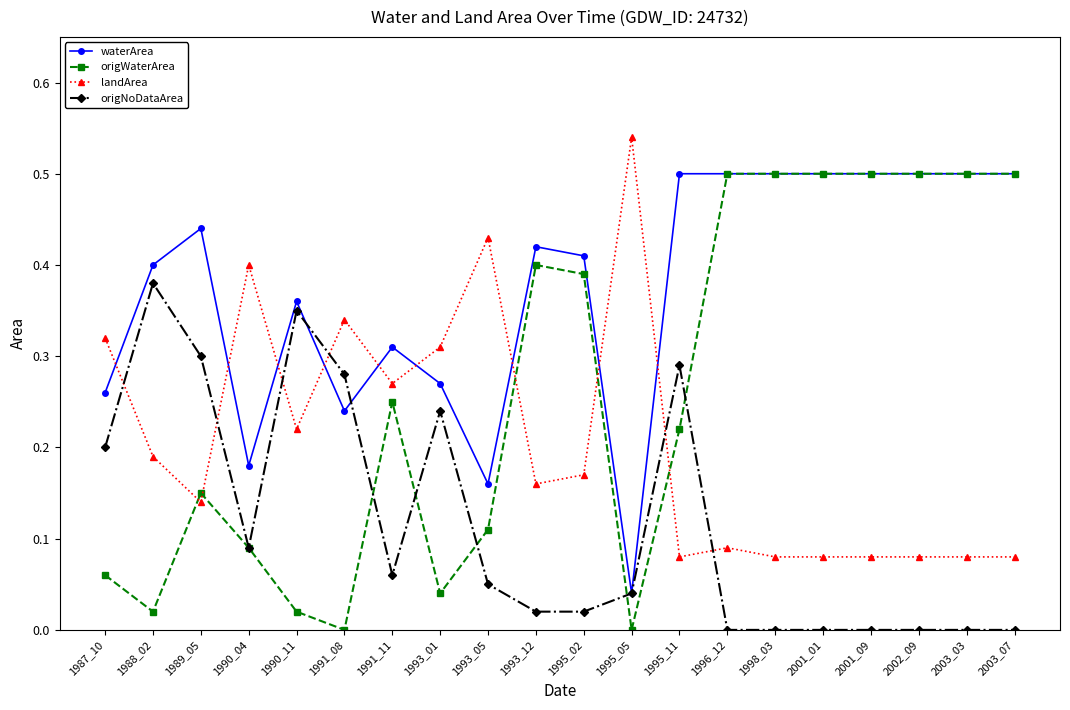

Where is the first local minimum for origNoDataArea?

1990_04